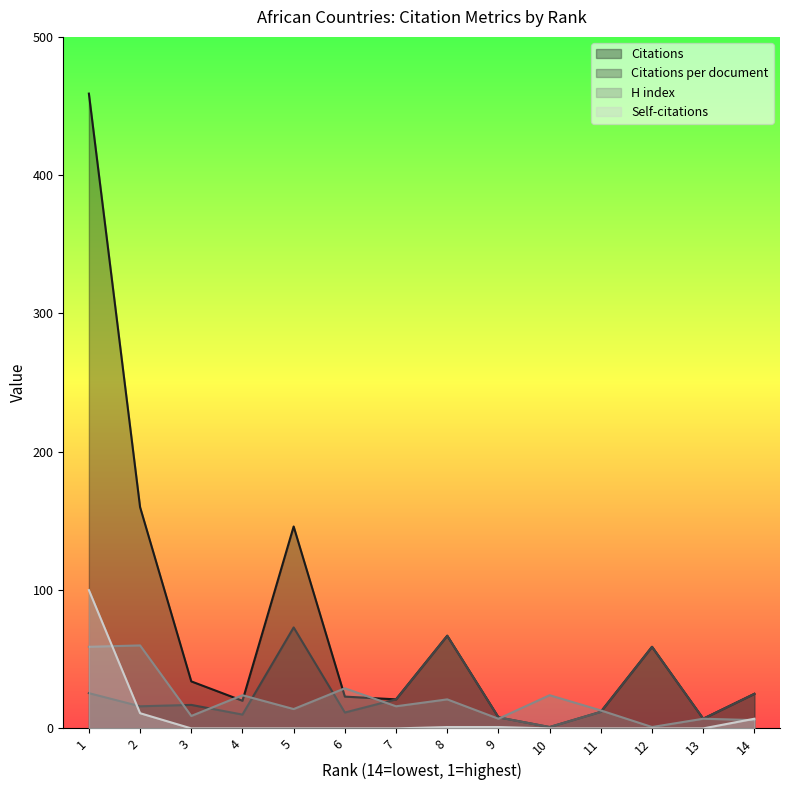

What is the sum of all Citations values?

1042.0